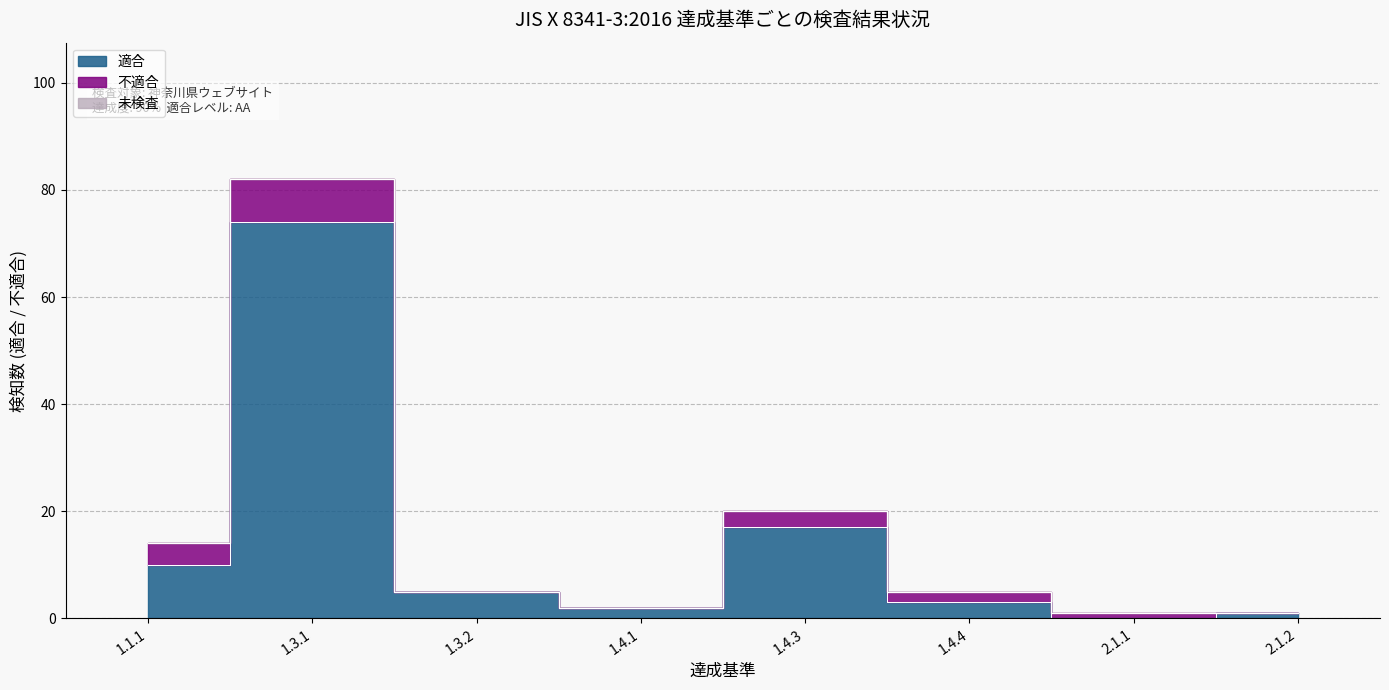

True or false: 未検査 and 不適合 cross at least once.

False